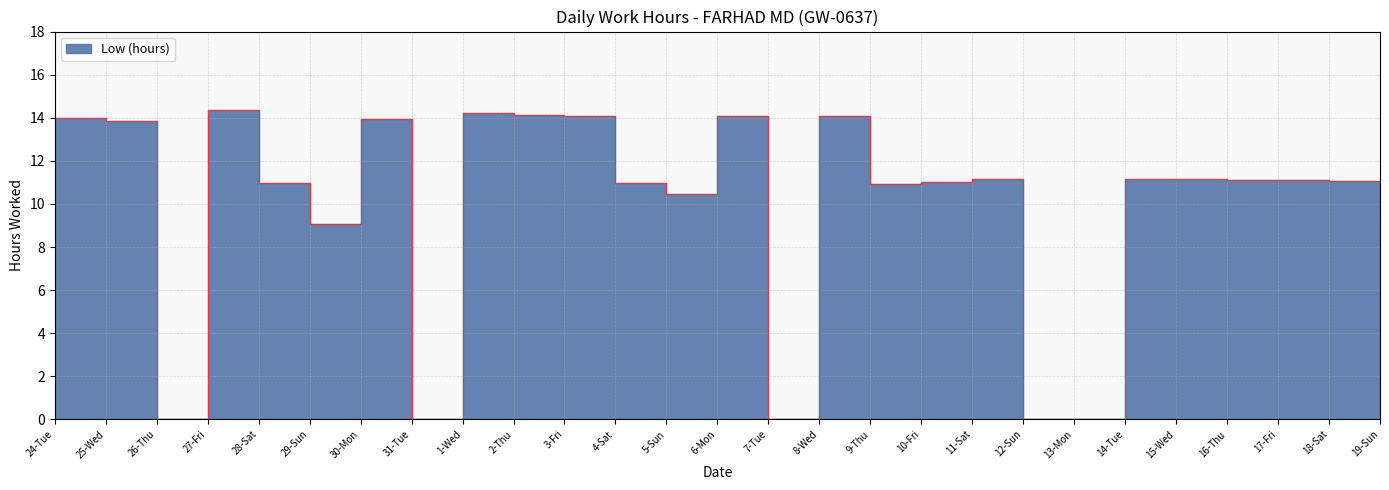

At which category does the data reach its first local valley?

26-Thu